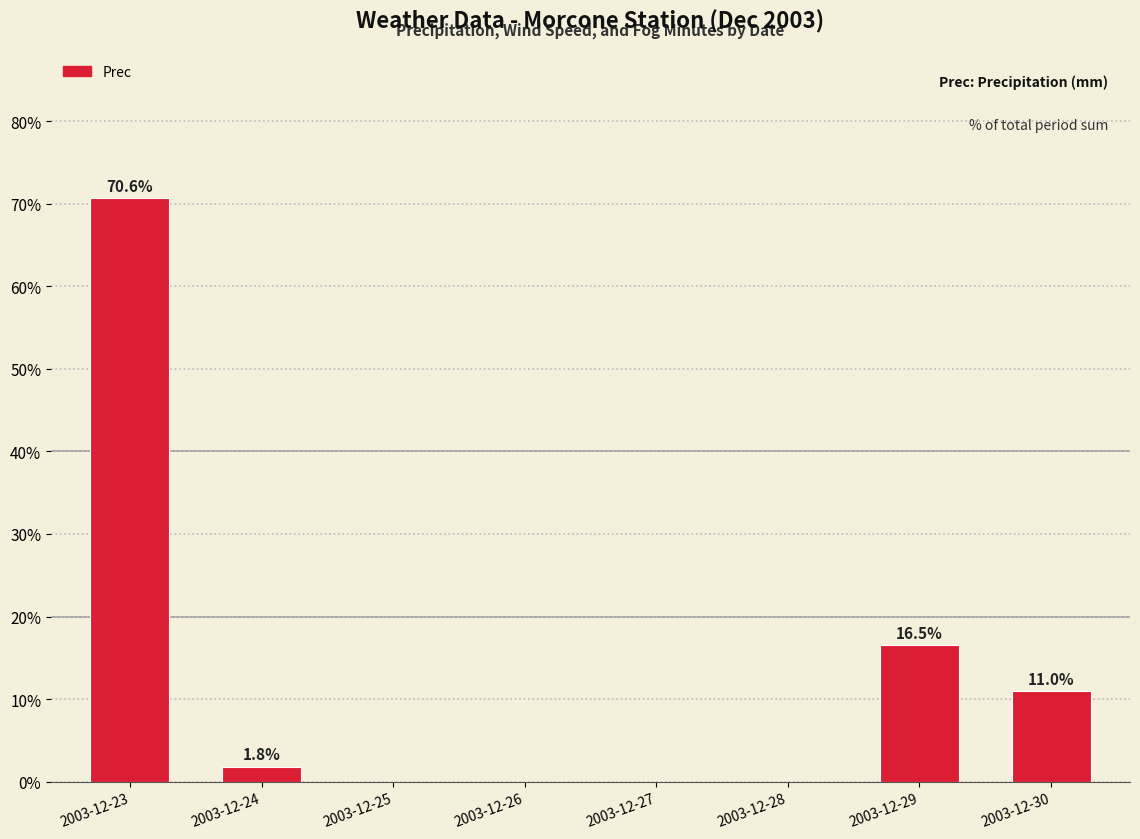

Count the number of values greater than 1.

4